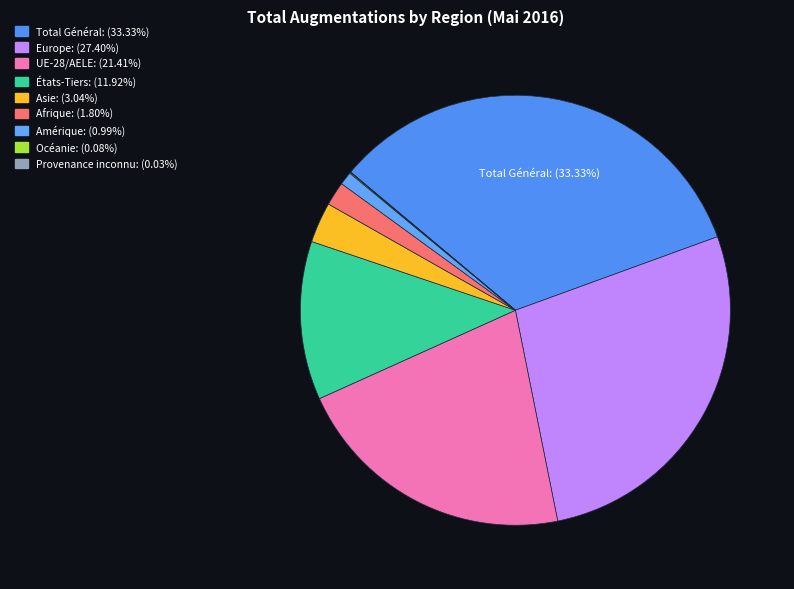

What is the change in value from Europe to Afrique?

-3561